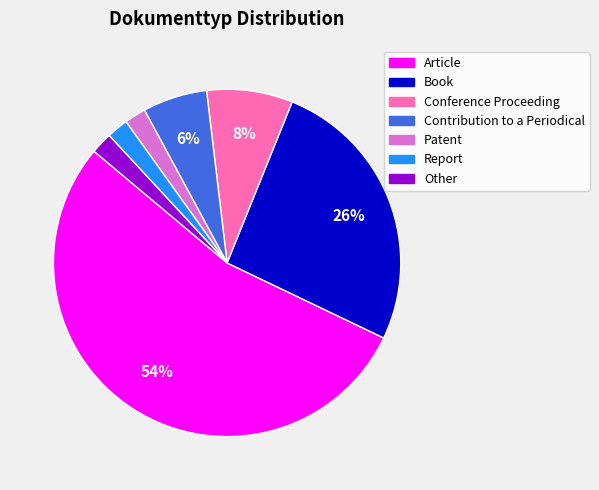

Combined, do Book and Conference Proceeding account for over 50%?

No